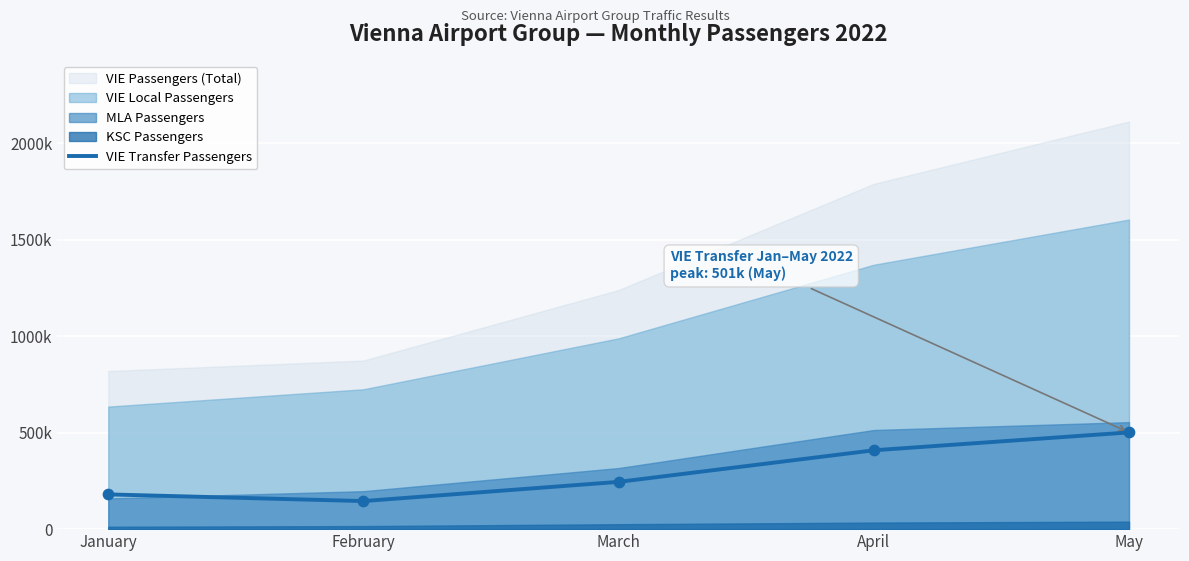

Which has a higher value, January or March?

March